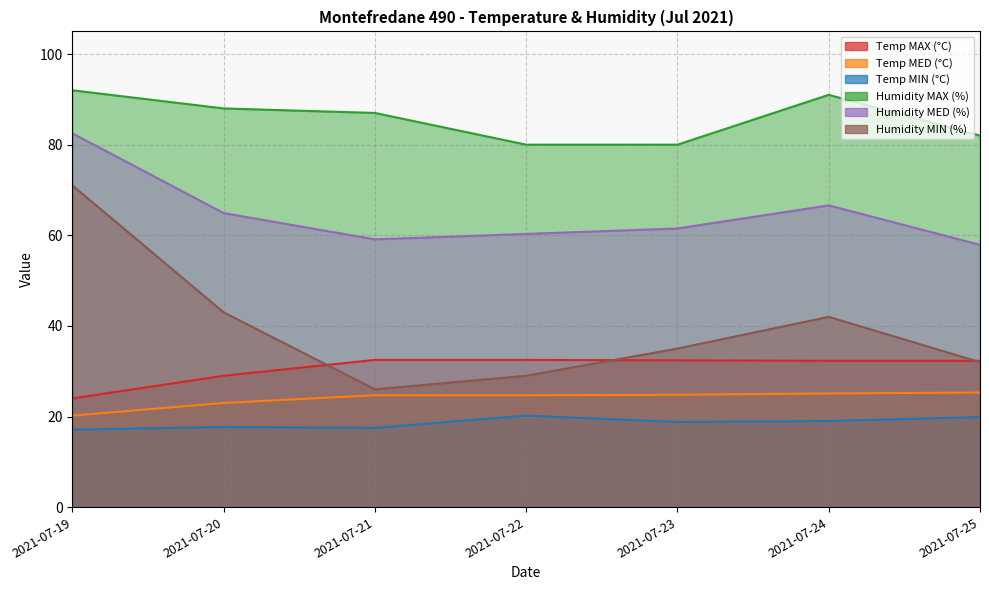

In Humidity MIN (%), how many points are higher than both neighbors (excluding endpoints)?

1